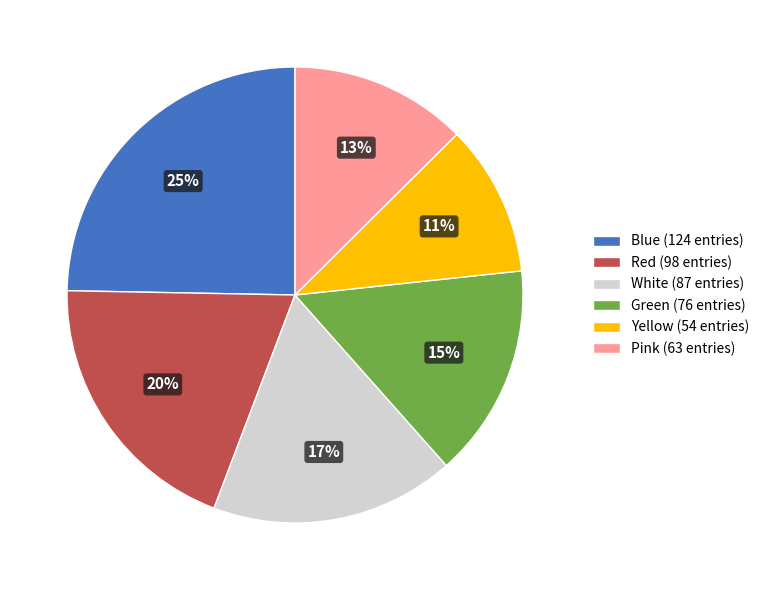

To the nearest percent, what is the difference between the Blue (124 entries) and Yellow (54 entries) slice percentages?

14%